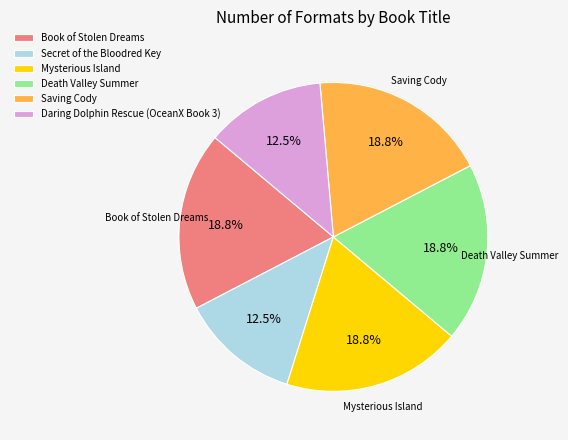

Does Book of Stolen Dreams represent more than half of the total?

No